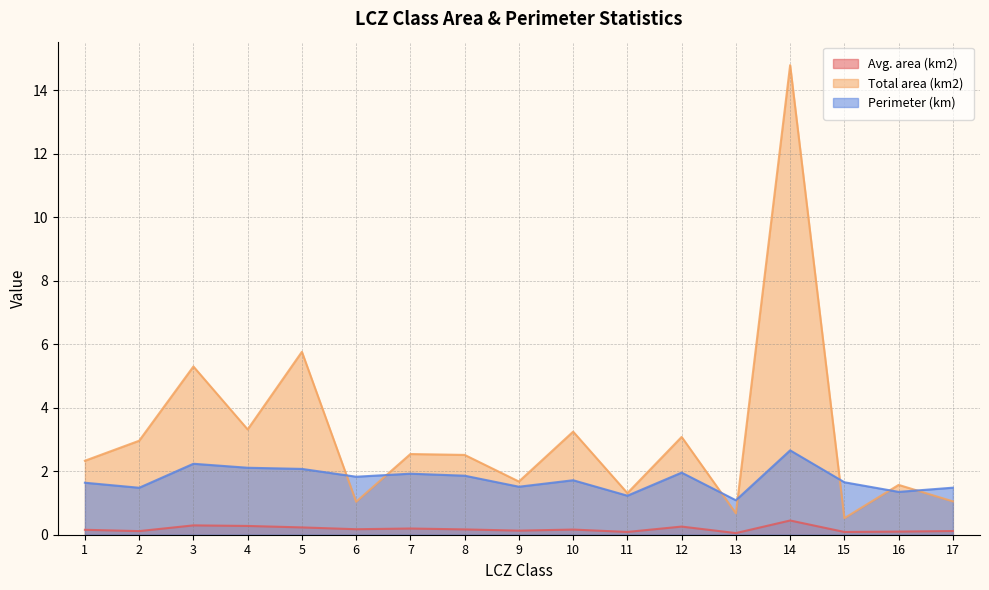

What is the spread (max minus min) of values at 6?

1.7